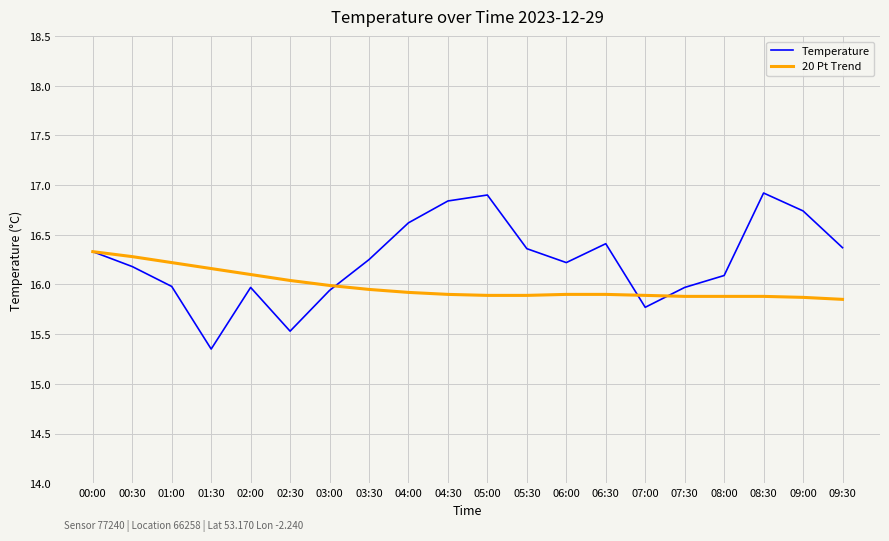

What position from the left is 06:00?

13